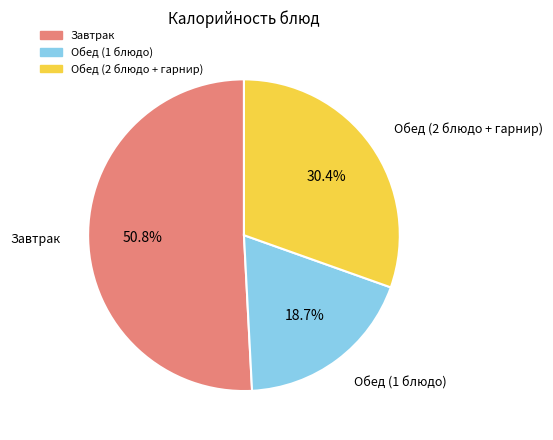

Is there a majority slice in this chart?

Yes